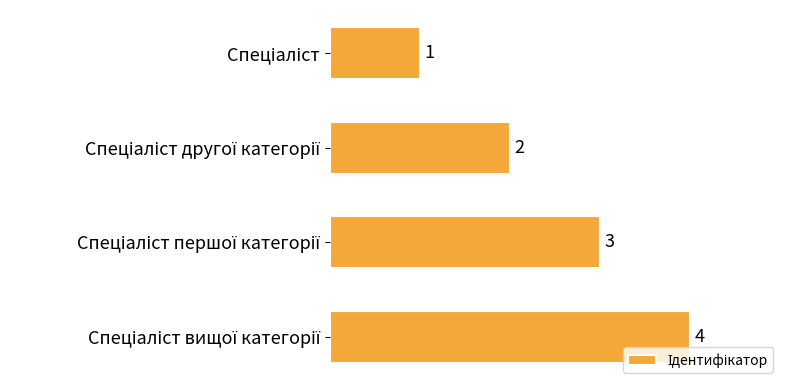

What is the greatest value displayed?

4